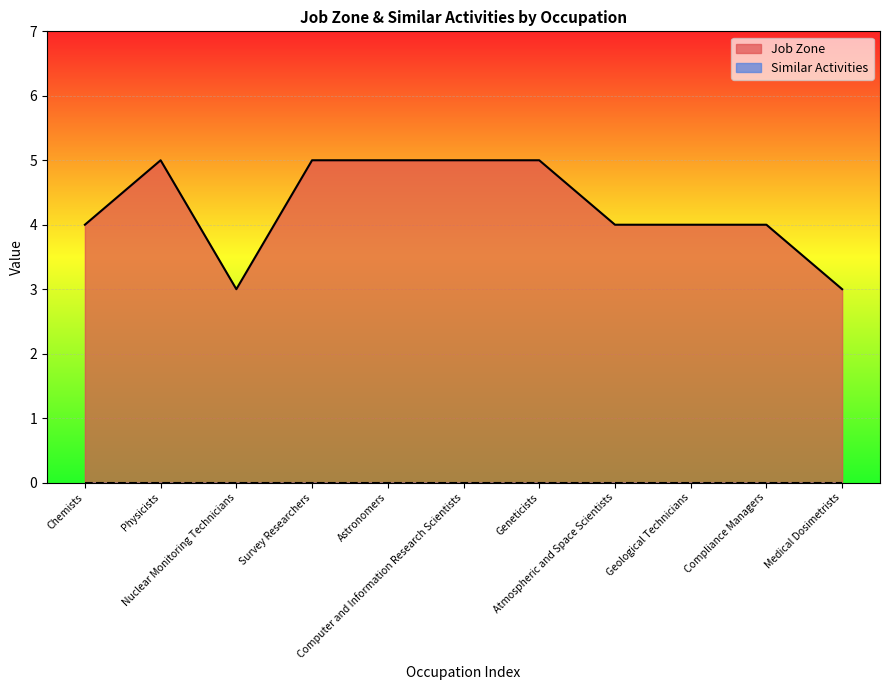

Count the number of values greater than 4.

5